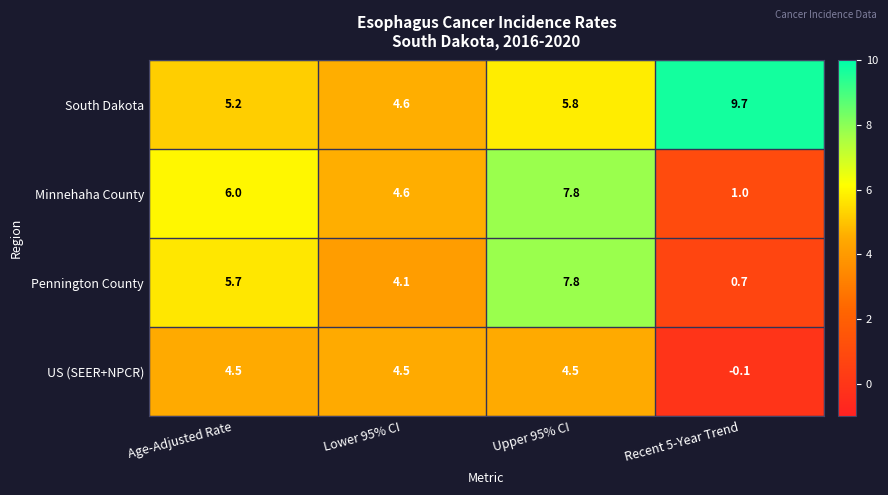

What is the difference between the second highest and second lowest values in the Pennington County series?

1.6